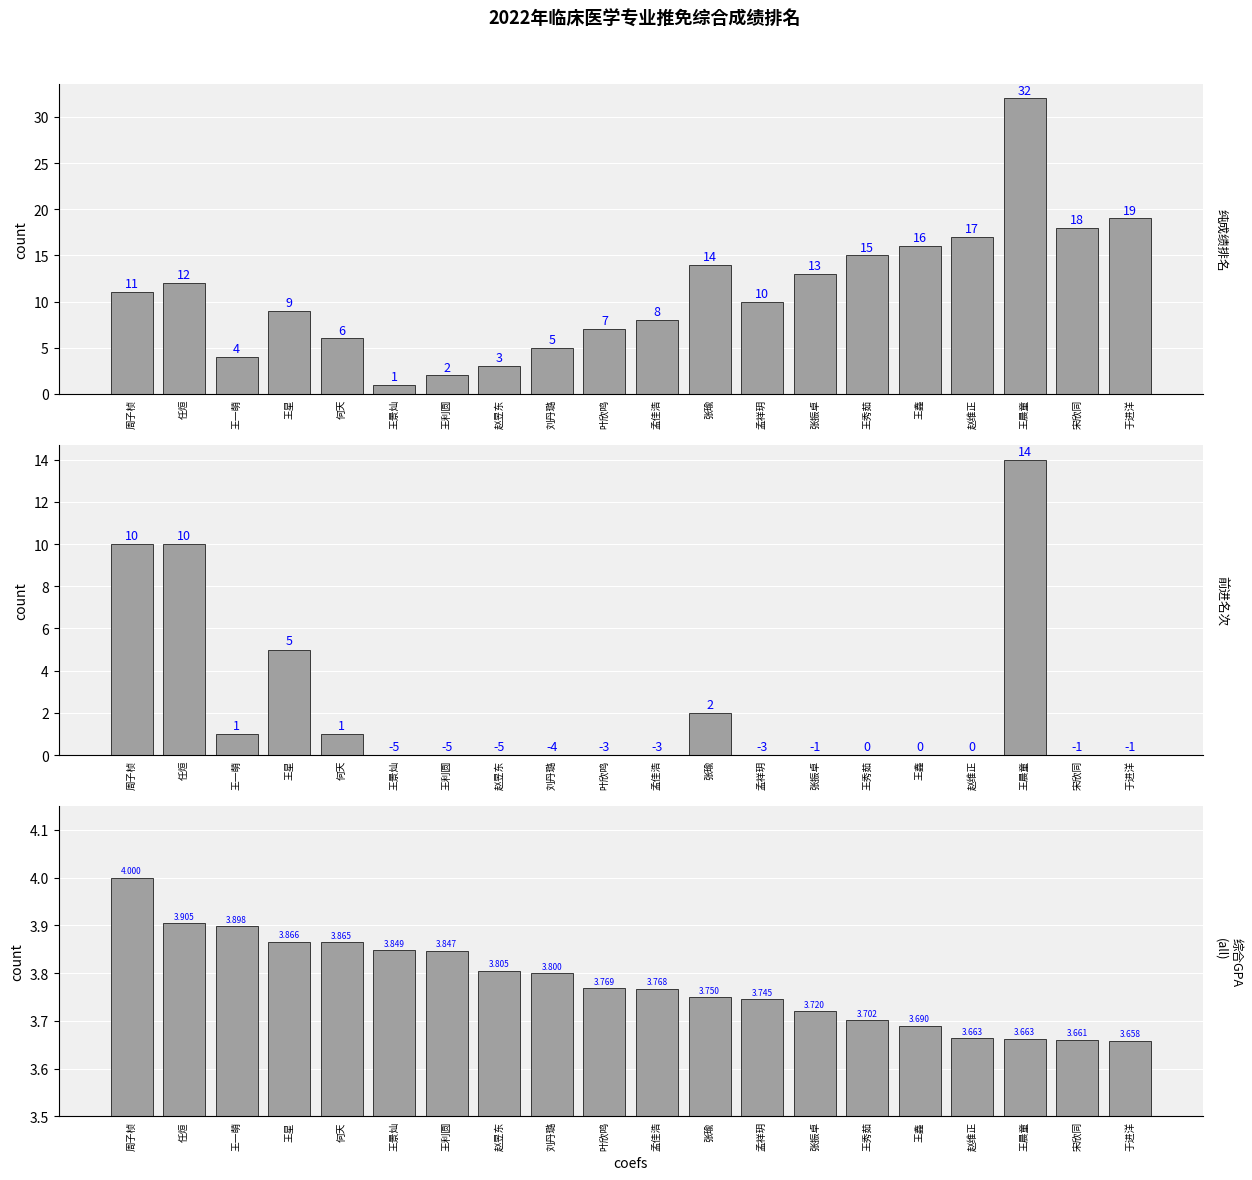

Which series has the largest total across all categories?

纯成绩排名